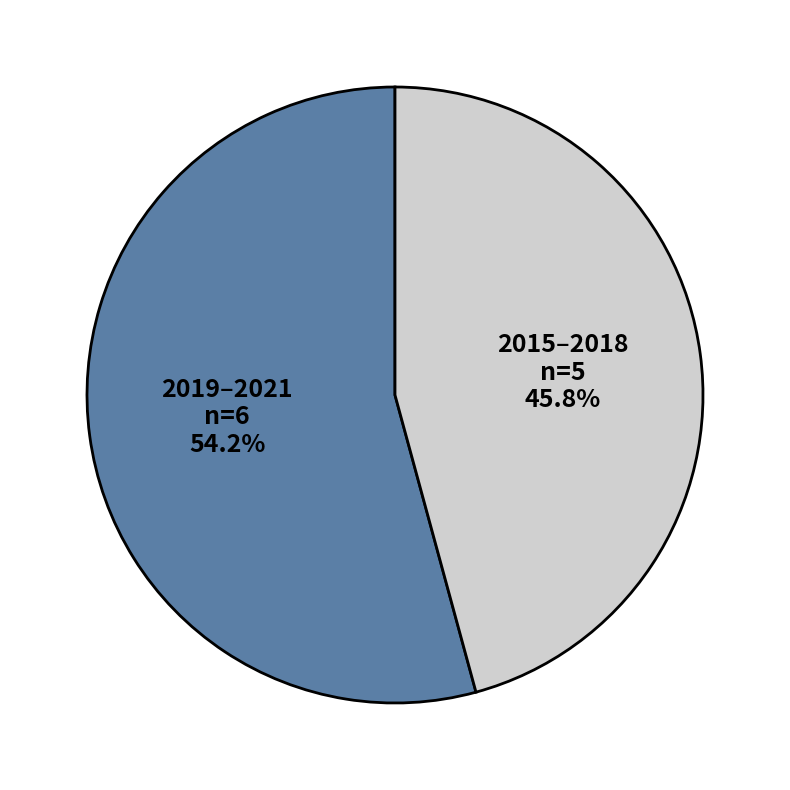

Rank the categories by value from lowest to highest.

2015–2018, 2019–2021